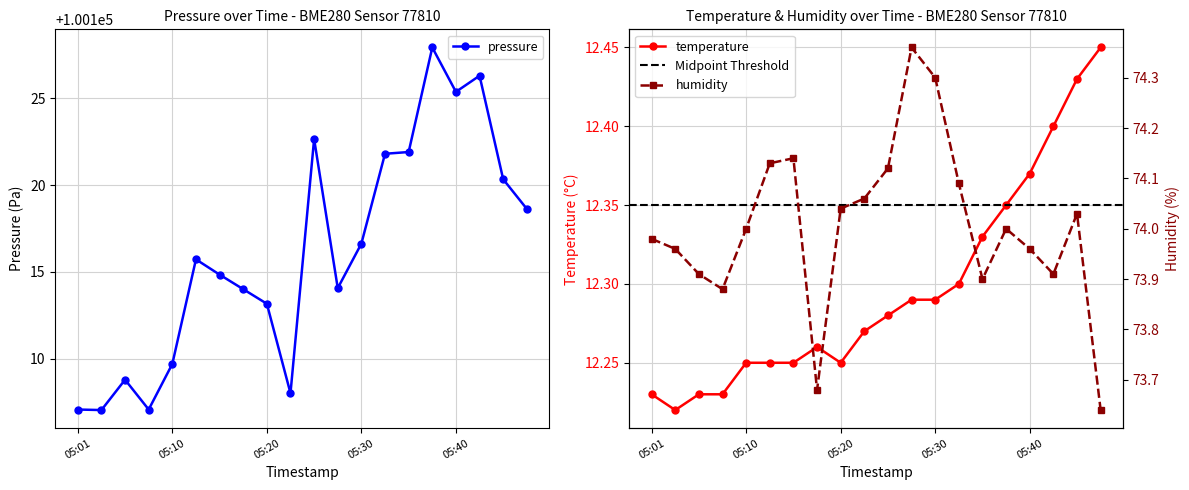

How many data points in humidity are less than 74?

9